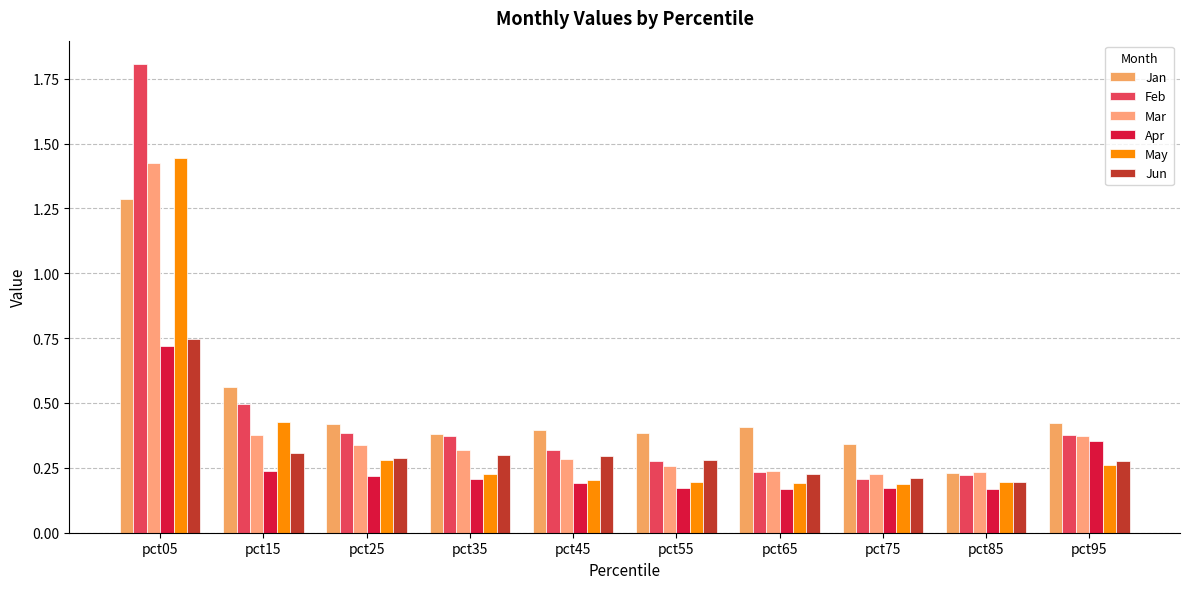

What is the sum of all Jun values?

3.1